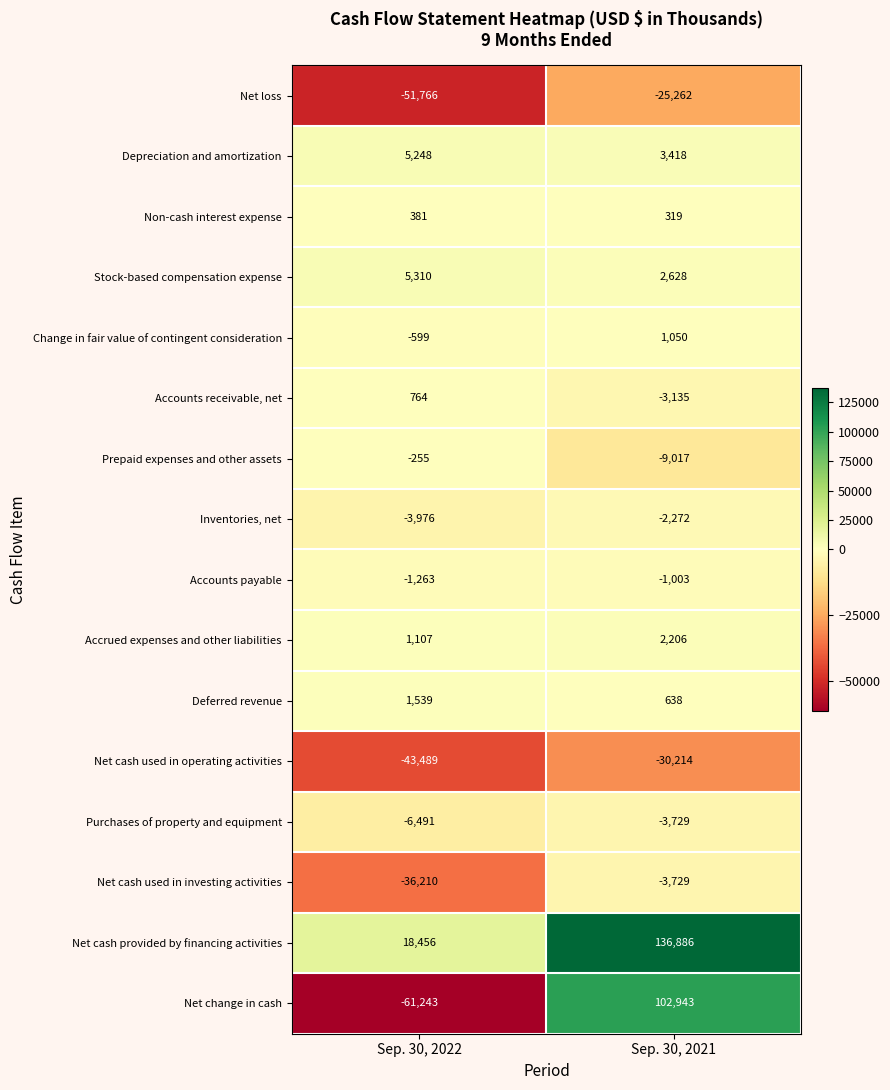

Is it true that Non-cash interest expense equals 459 at Sep. 30, 2021?

False